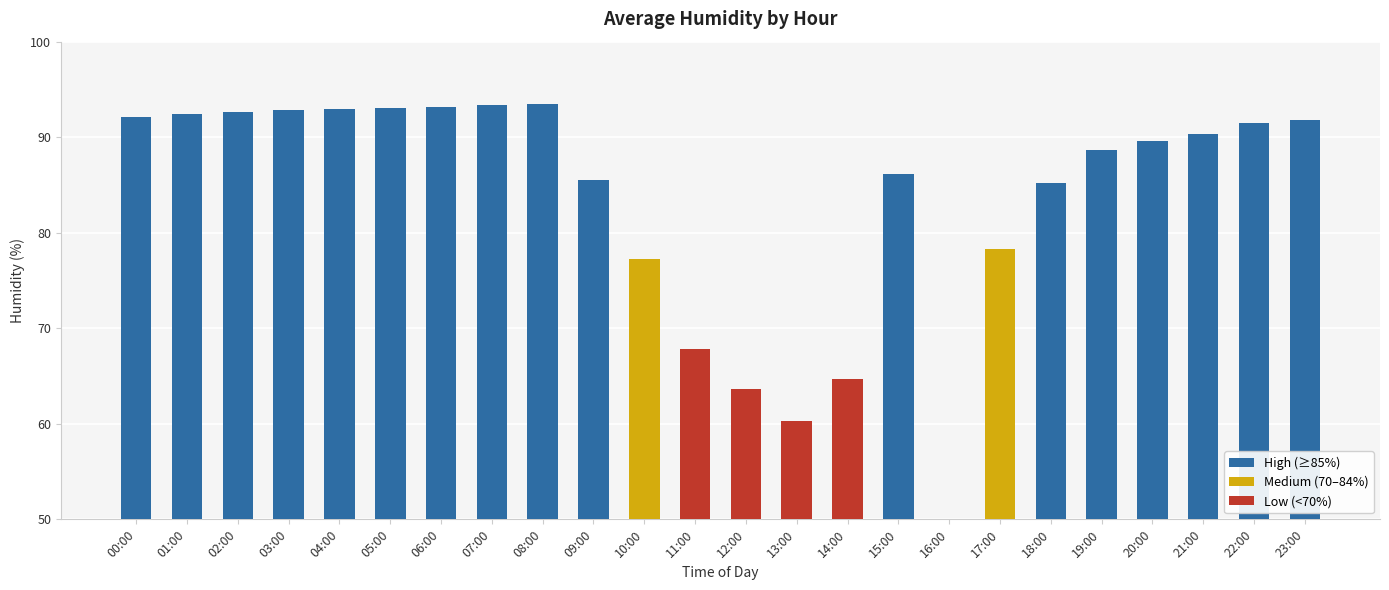

What is the difference between the values at 19:00 and 23:00?

3.1